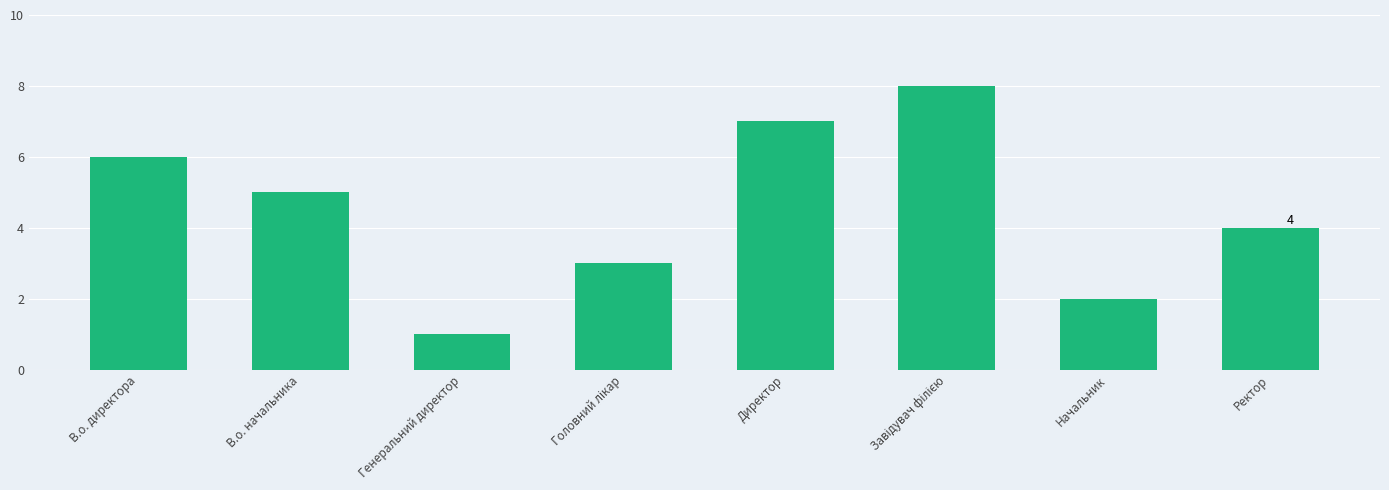

Approximately how many times larger is the value at Начальник compared to Генеральний директор?

2.0